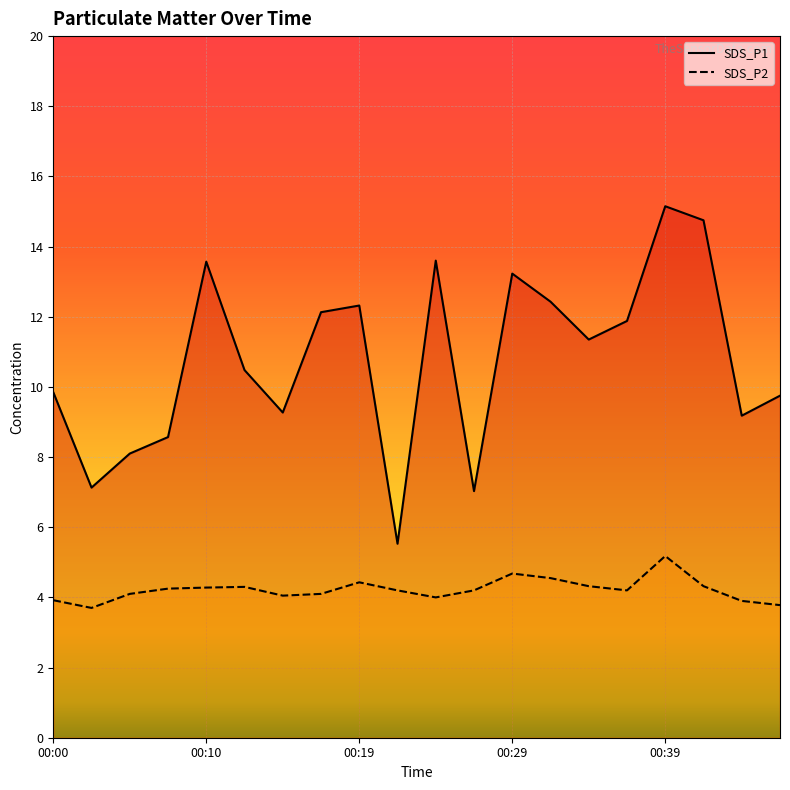

List the series in order of their peak value, highest first.

SDS_P1, SDS_P2